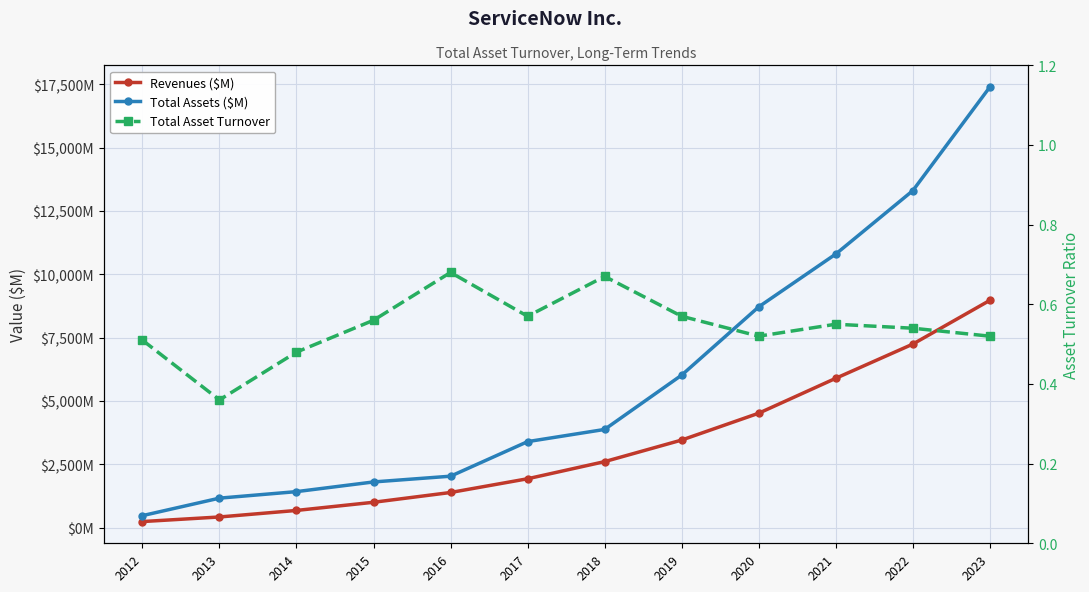

Where does the Total Assets ($M) series first go above 3879?

2019